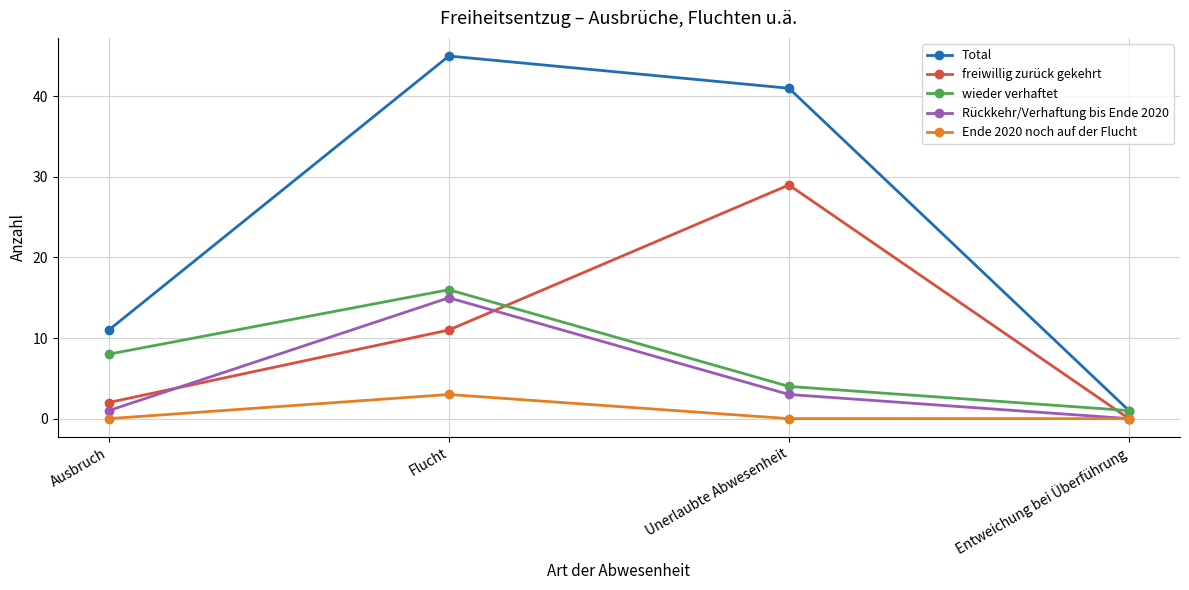

Where is the first local maximum for wieder verhaftet?

Flucht